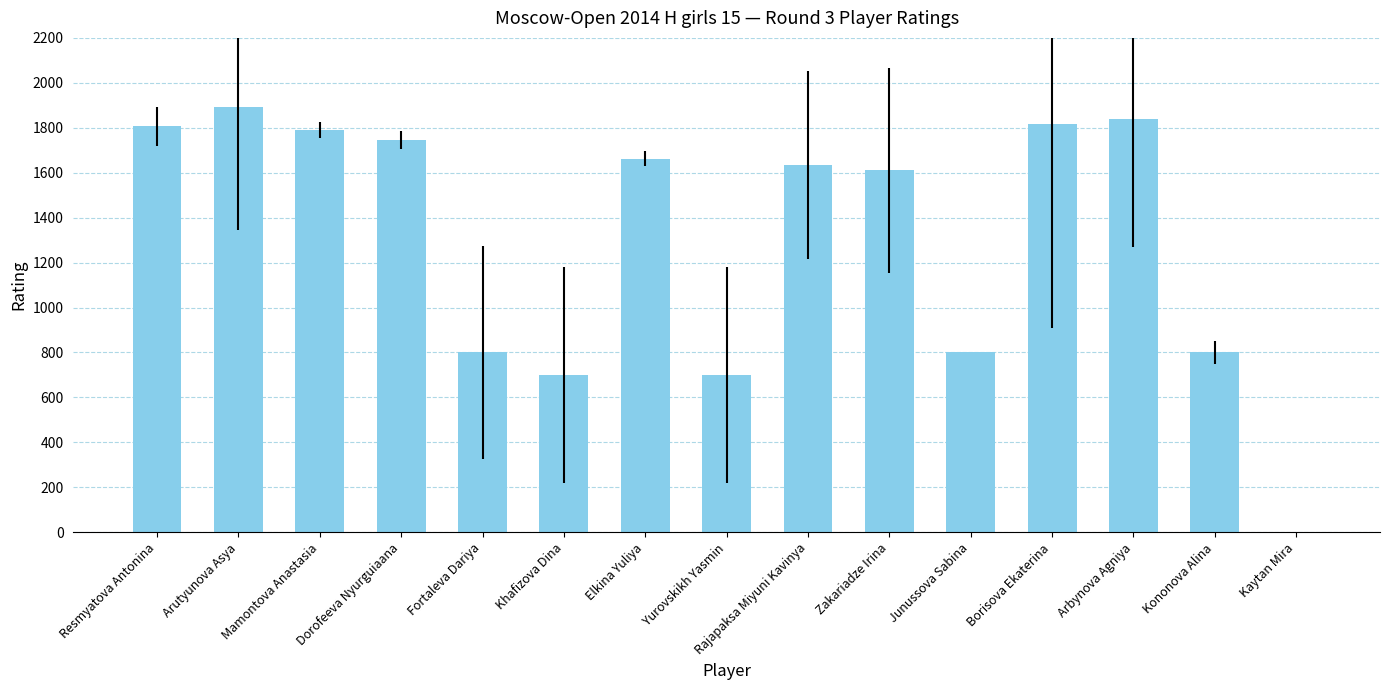

Are the bars grouped side by side (vs. stacked)?

No